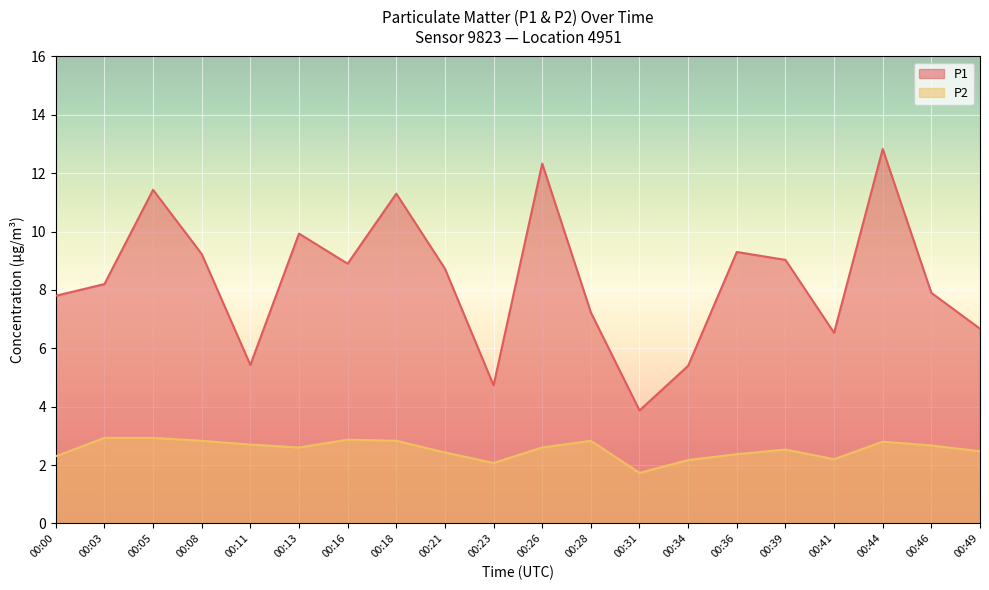

Between 00:03 and 00:23, which series saw the biggest shift?

P1